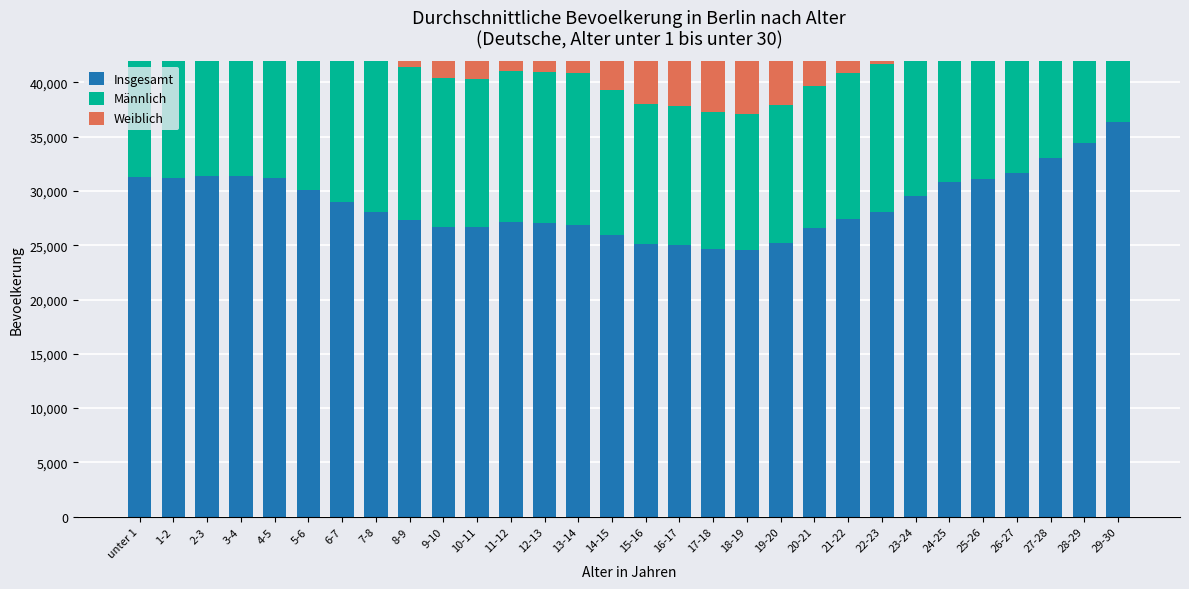

Which series has the widest spread of values?

Insgesamt